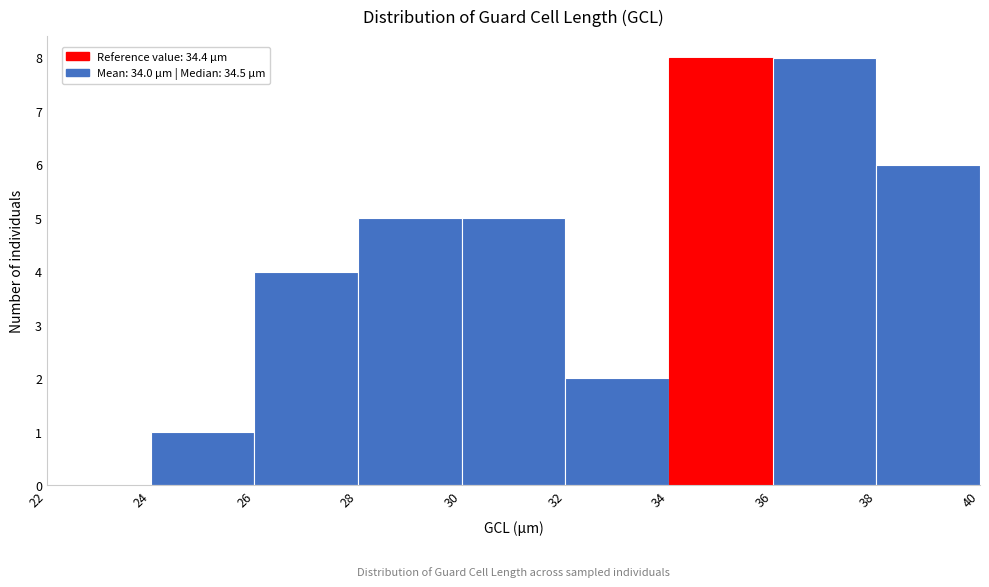

Reading left to right, transcribe this chart: for each bar, give the range it covers on the x-axis and its height. The values are not printed on the chart, so give them approximately, as read against the axis.

22 to 24: 0
24 to 26: 1
26 to 28: 4
28 to 30: 5
30 to 32: 5
32 to 34: 2
34 to 36: 8
36 to 38: 8
38 to 40: 6